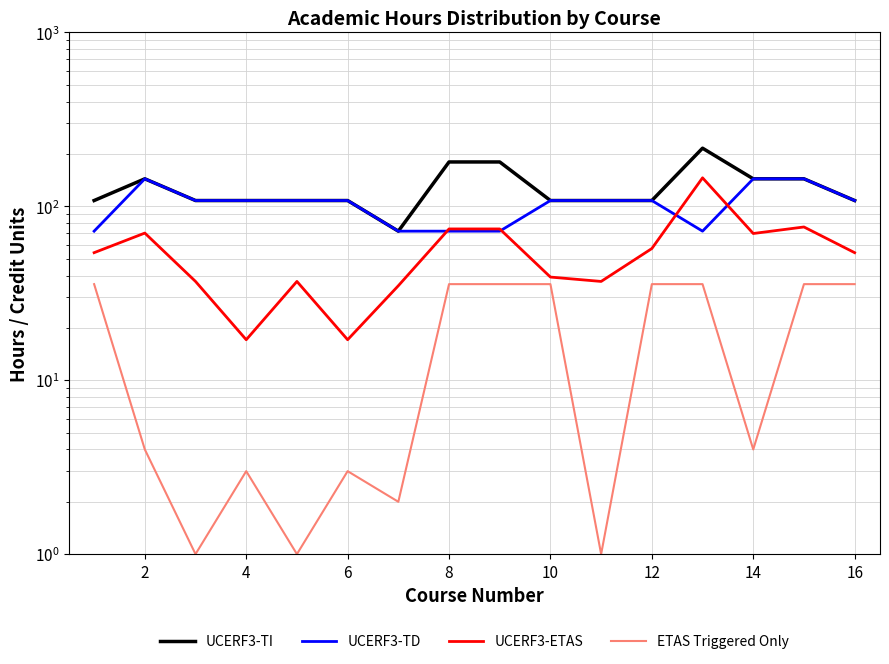

Is it true that UCERF3-TD equals 27.2 at 12?

False